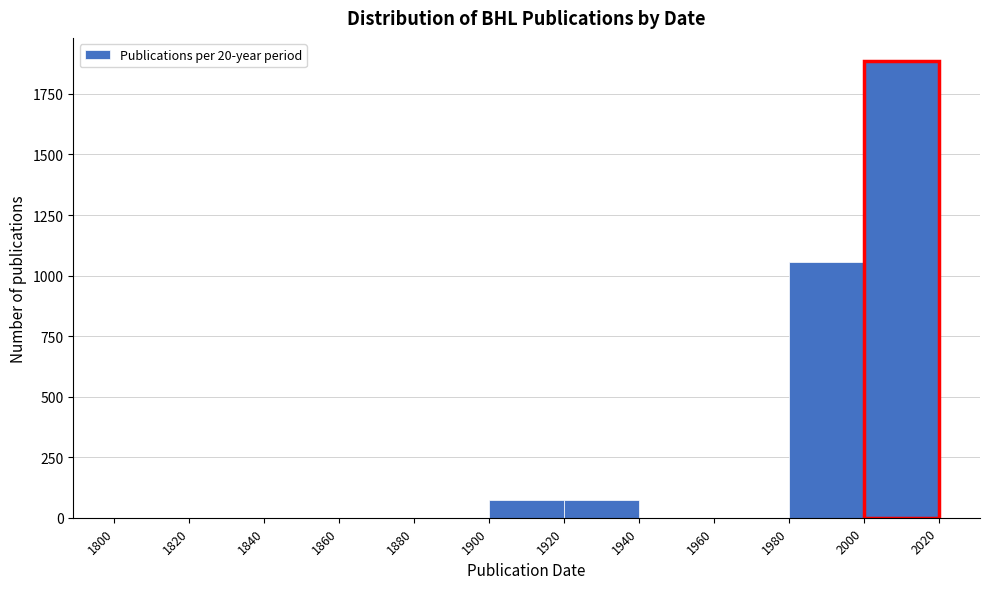

Over which range of the x-axis is the bar tallest?

2000 to 2020